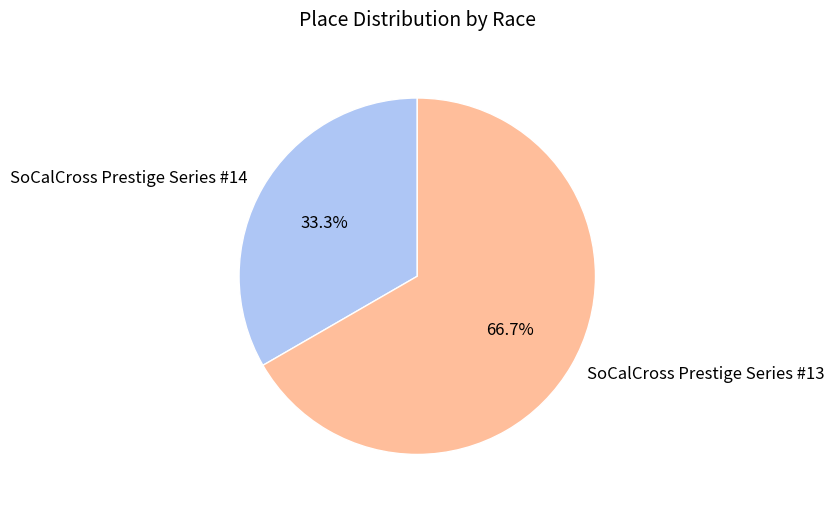

To the nearest percent, what portion does SoCalCross Prestige Series #13 represent?

67%